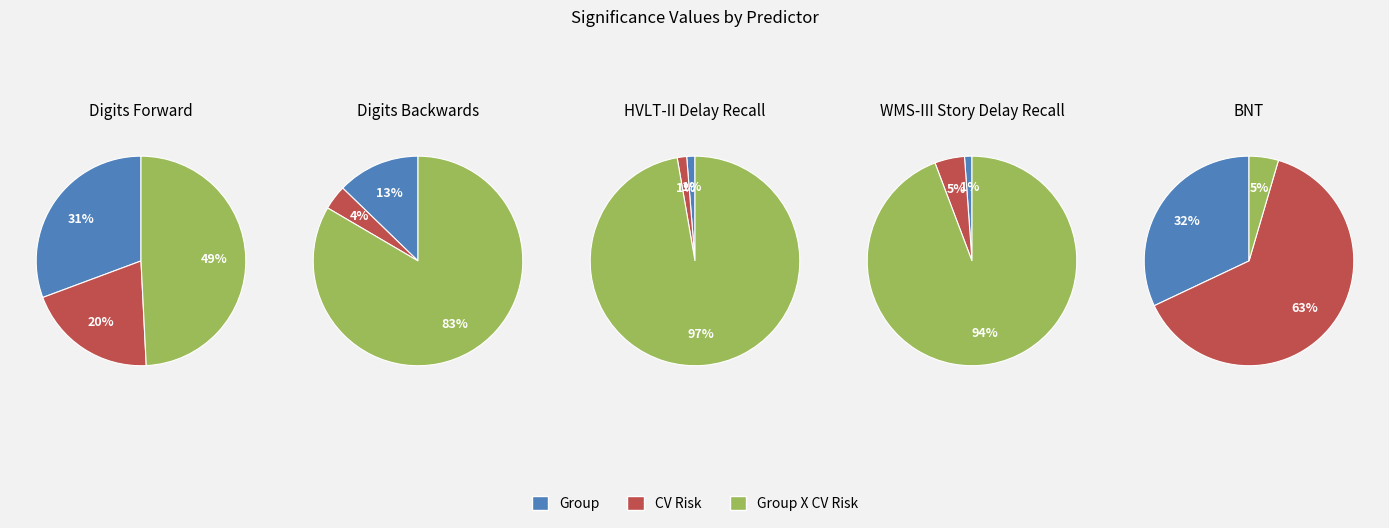

Which slice is the smallest?

Group